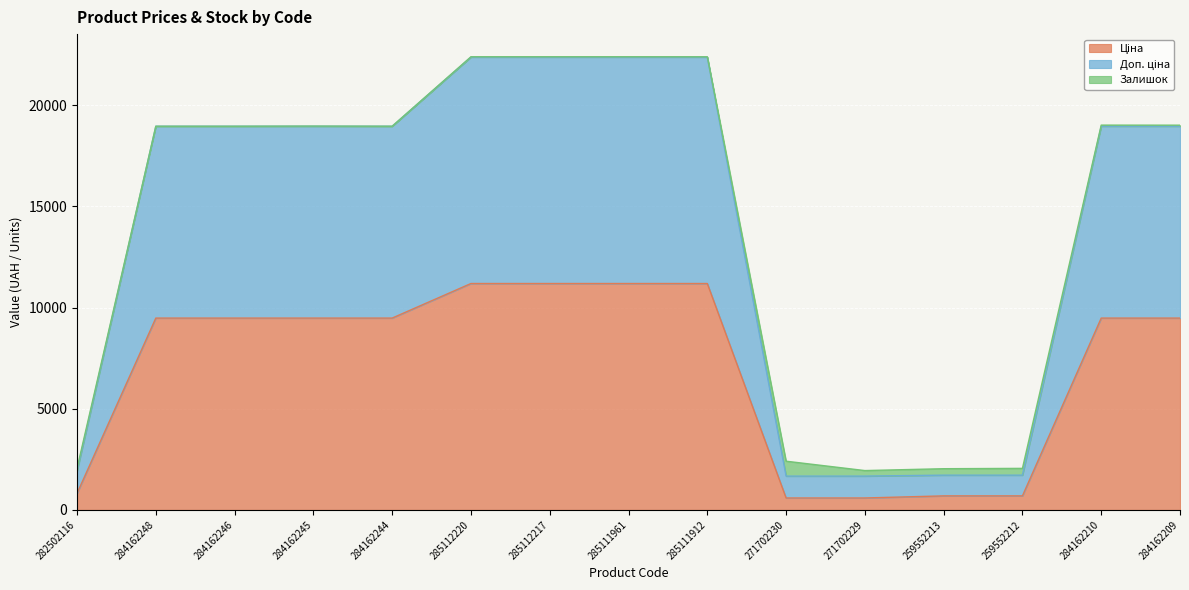

At how many categories does at least one series exceed 1997?

10